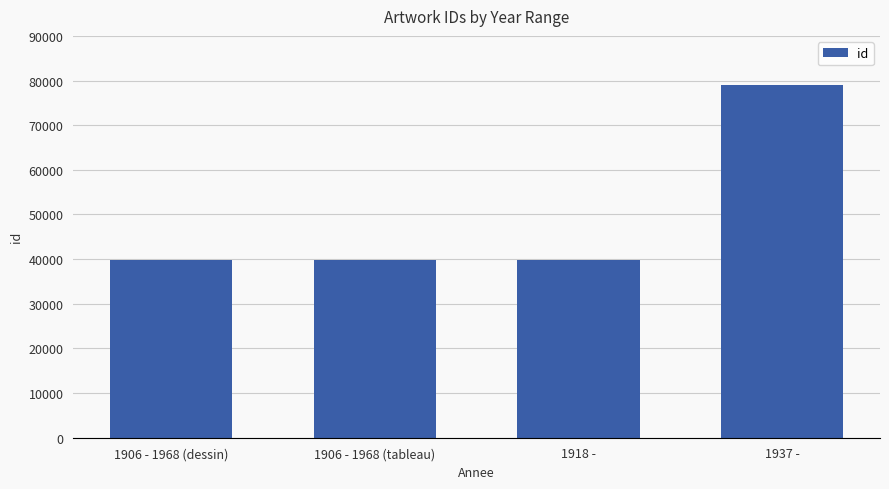

What is the maximum value shown in the chart?

78895